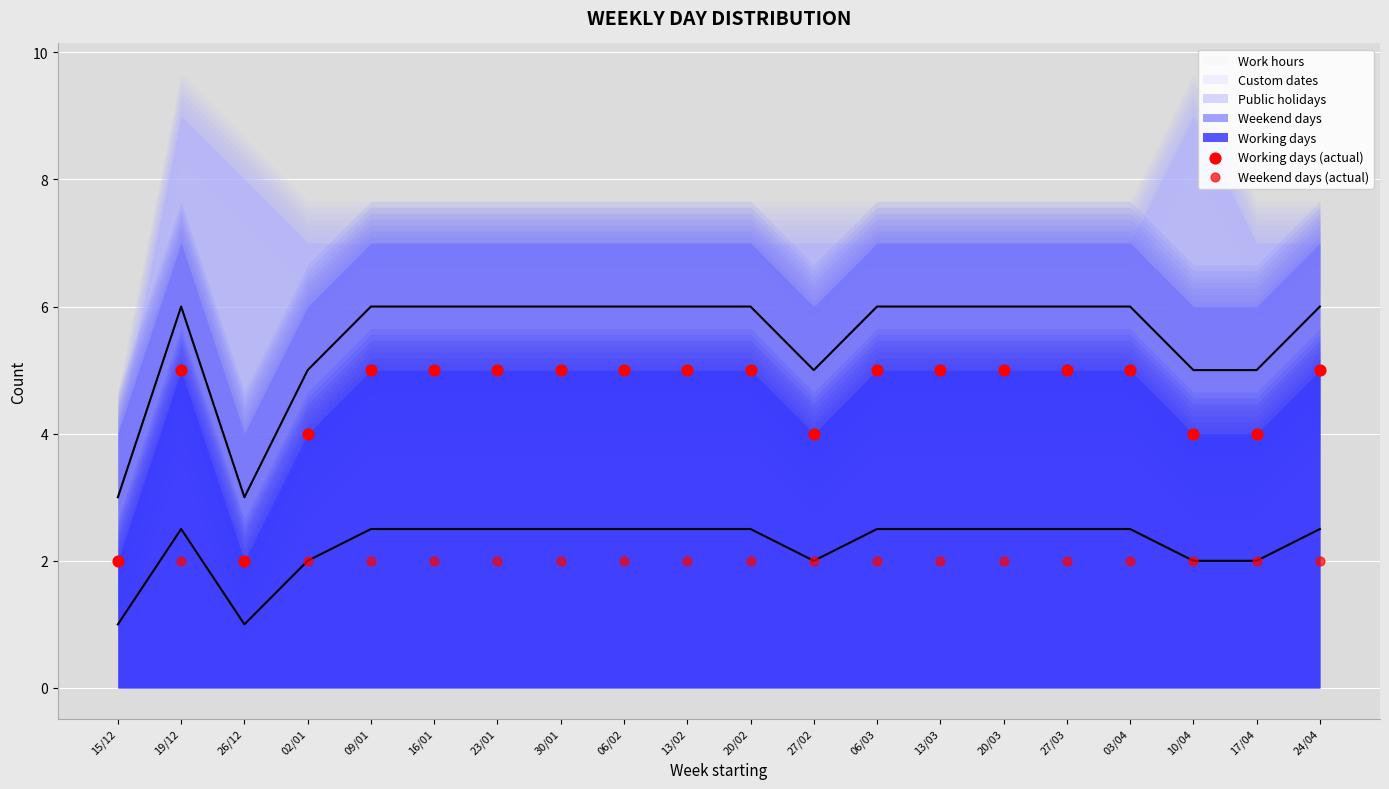

Which series has the widest spread of Y values?

Working days (actual)